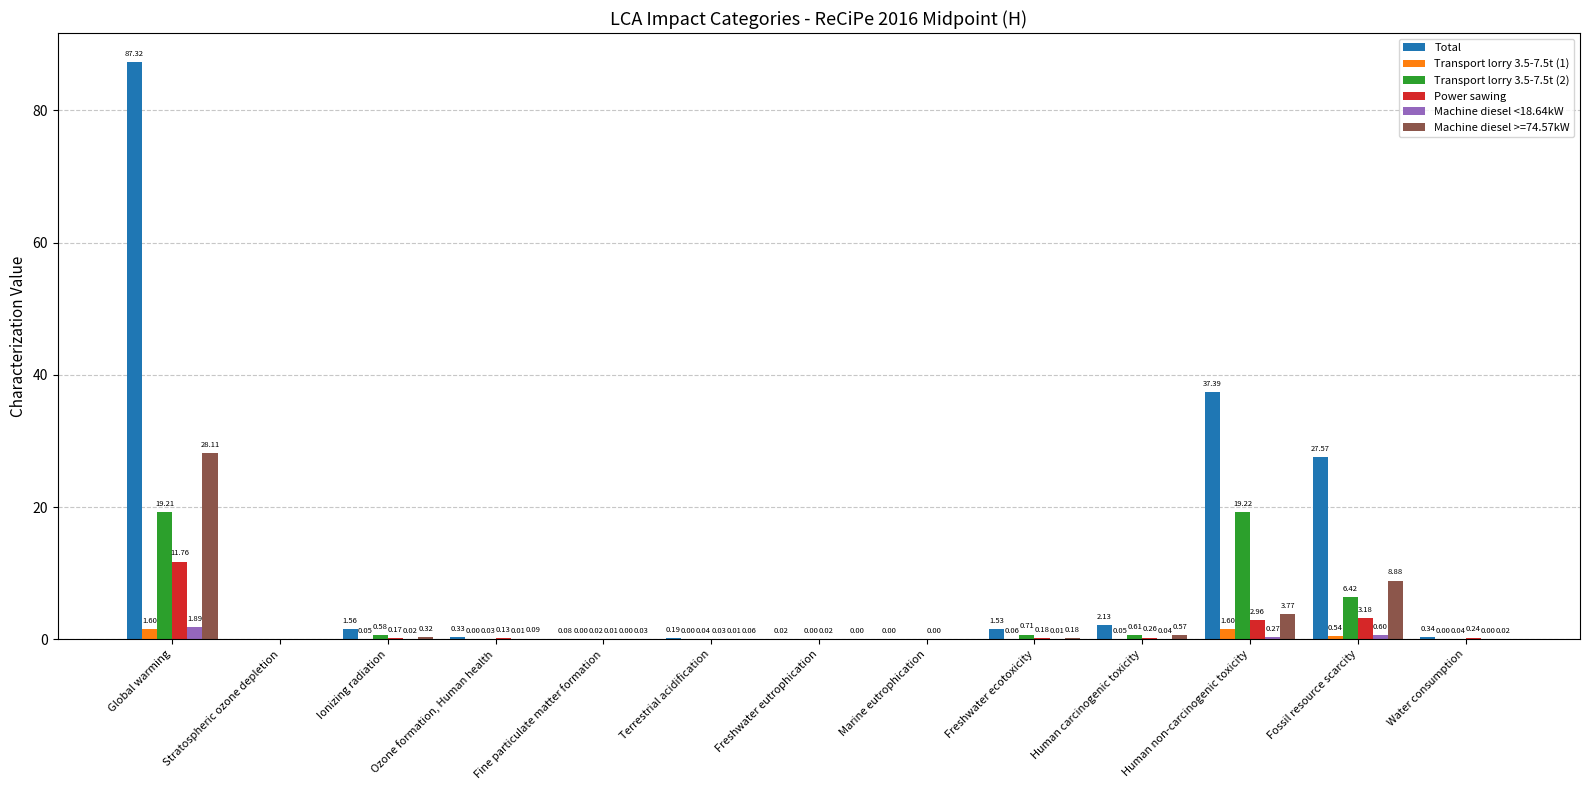

Which series has the largest total across all categories?

Total